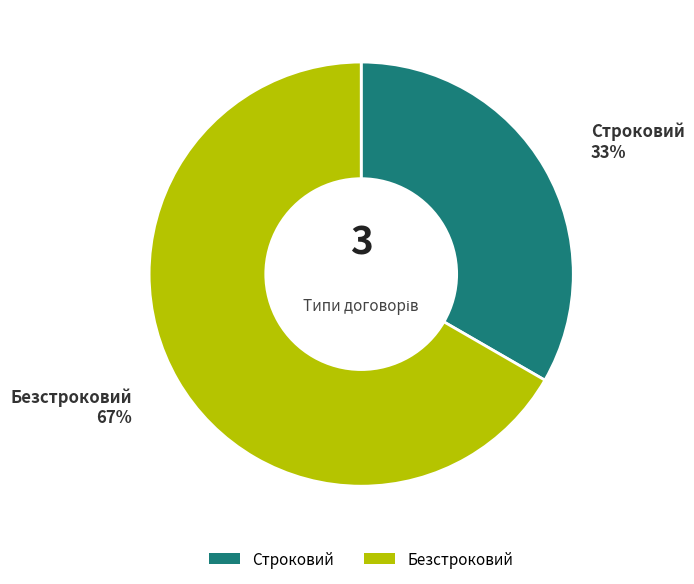

How many slices are in this pie chart?

2